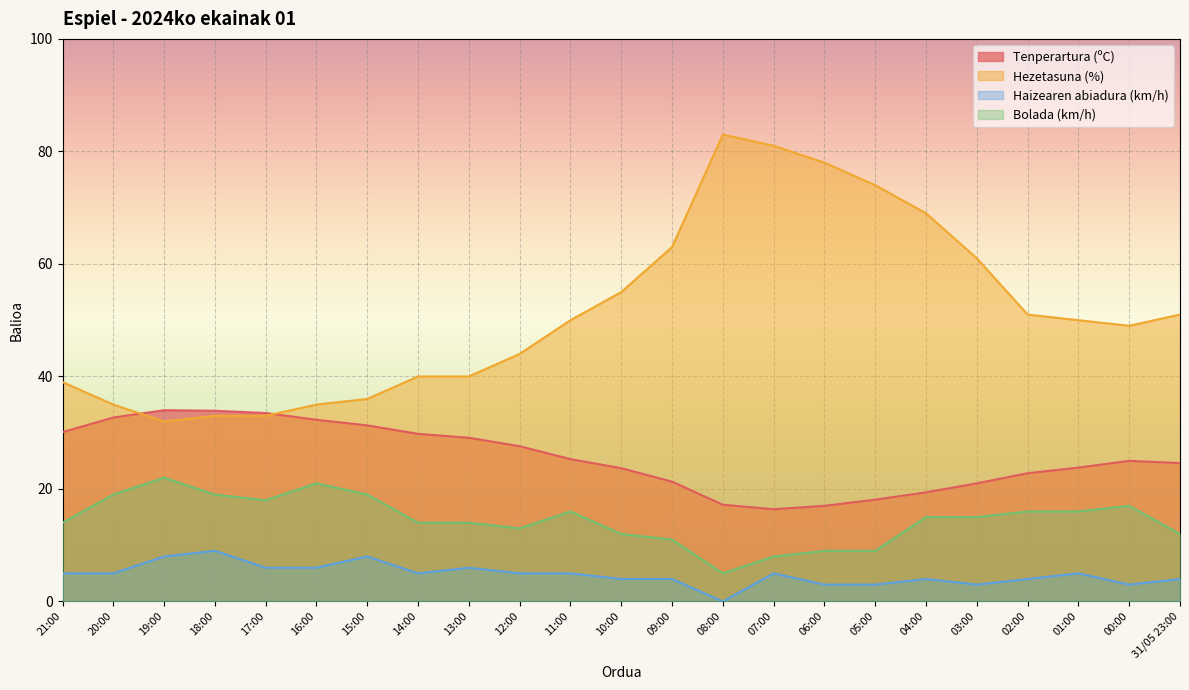

Where is the first local maximum for Bolada (km/h)?

19:00